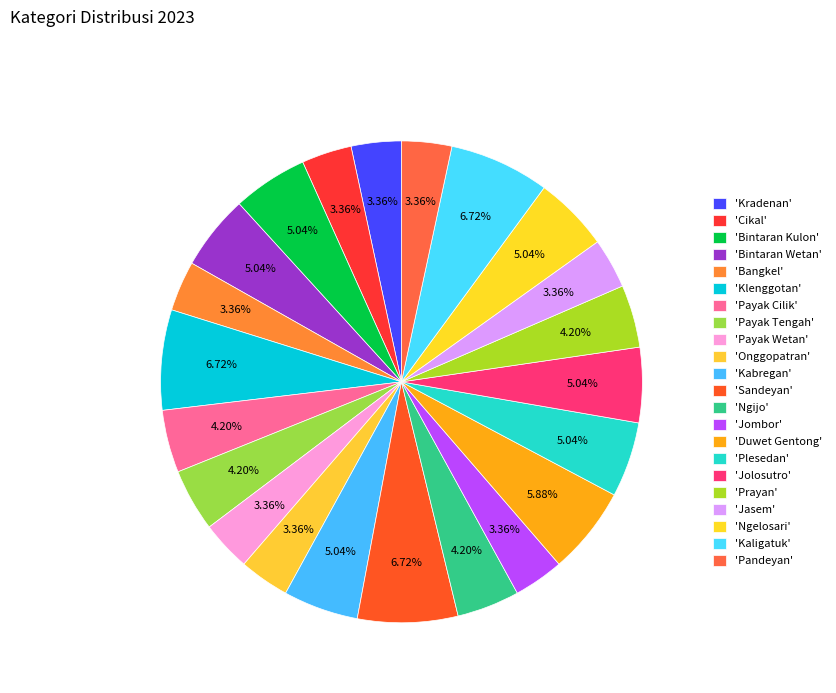

How many segments does this pie chart have?

22